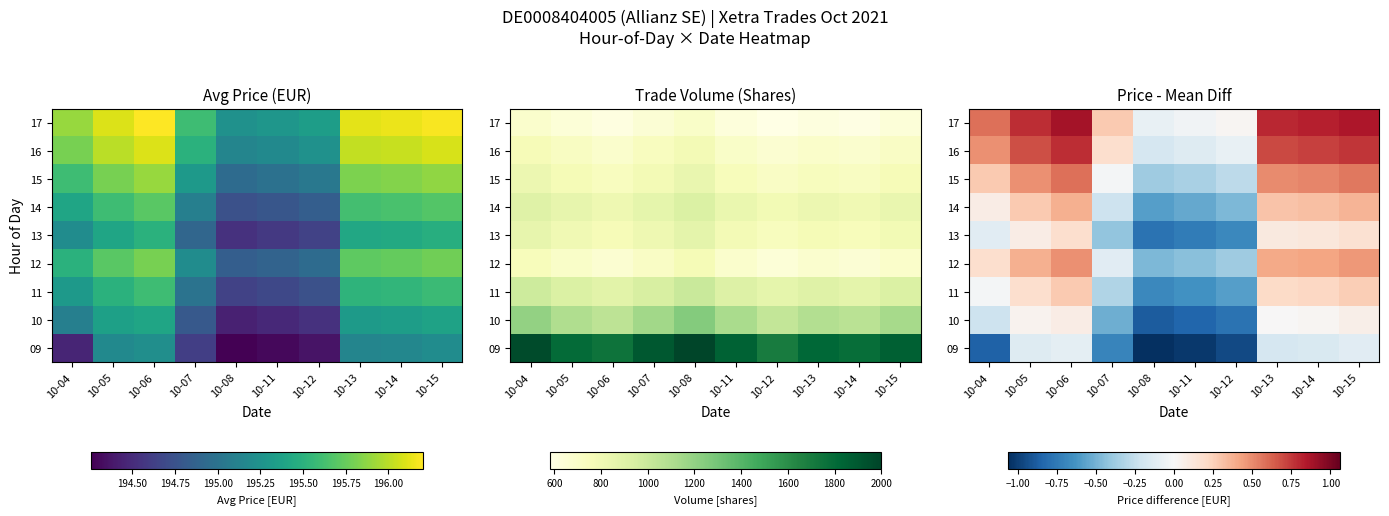

Where is 09 nearest to the value 0?

10-06